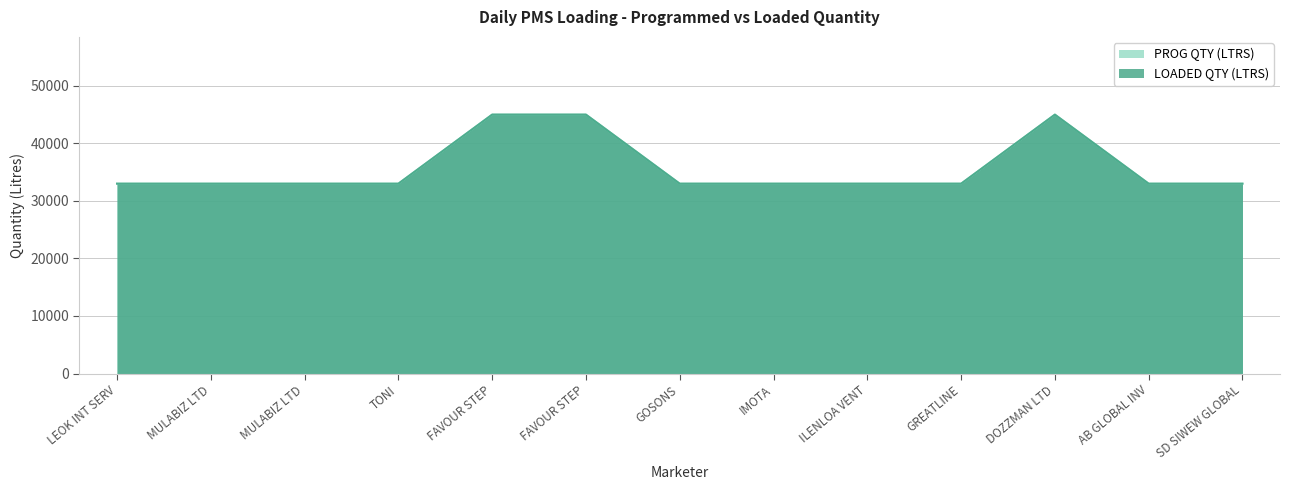

What is the greatest value displayed?

45000